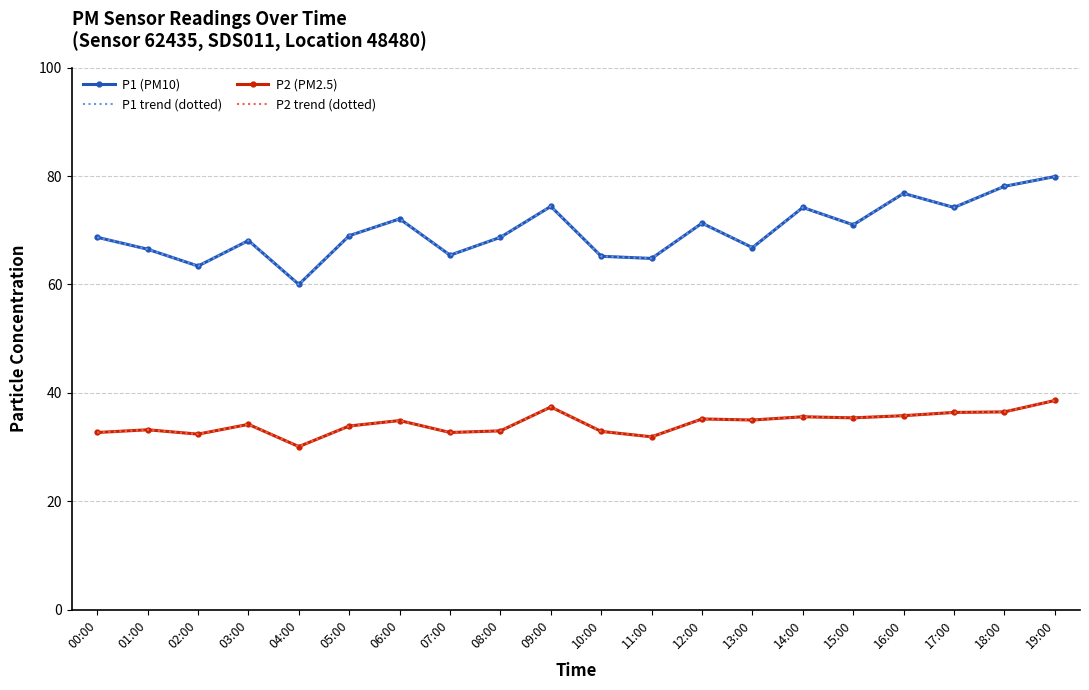

Reading left to right, extract all data points from this chart.

P1 (PM10): 68.7	66.5	63.4	68.1	60.0	69.0	72.1	65.4	68.7	74.4	65.2	64.8	71.3	66.8	74.2	71.0	76.8	74.2	78.1	79.9
P1 trend (dotted): 68.7	66.5	63.4	68.1	60.0	69.0	72.1	65.4	68.7	74.4	65.2	64.8	71.3	66.8	74.2	71.0	76.8	74.2	78.1	79.9
P2 (PM2.5): 32.7	33.2	32.4	34.2	30.1	33.9	34.9	32.7	33.0	37.4	32.9	31.9	35.2	35.0	35.6	35.4	35.8	36.4	36.5	38.6
P2 trend (dotted): 32.7	33.2	32.4	34.2	30.1	33.9	34.9	32.7	33.0	37.4	32.9	31.9	35.2	35.0	35.6	35.4	35.8	36.4	36.5	38.6